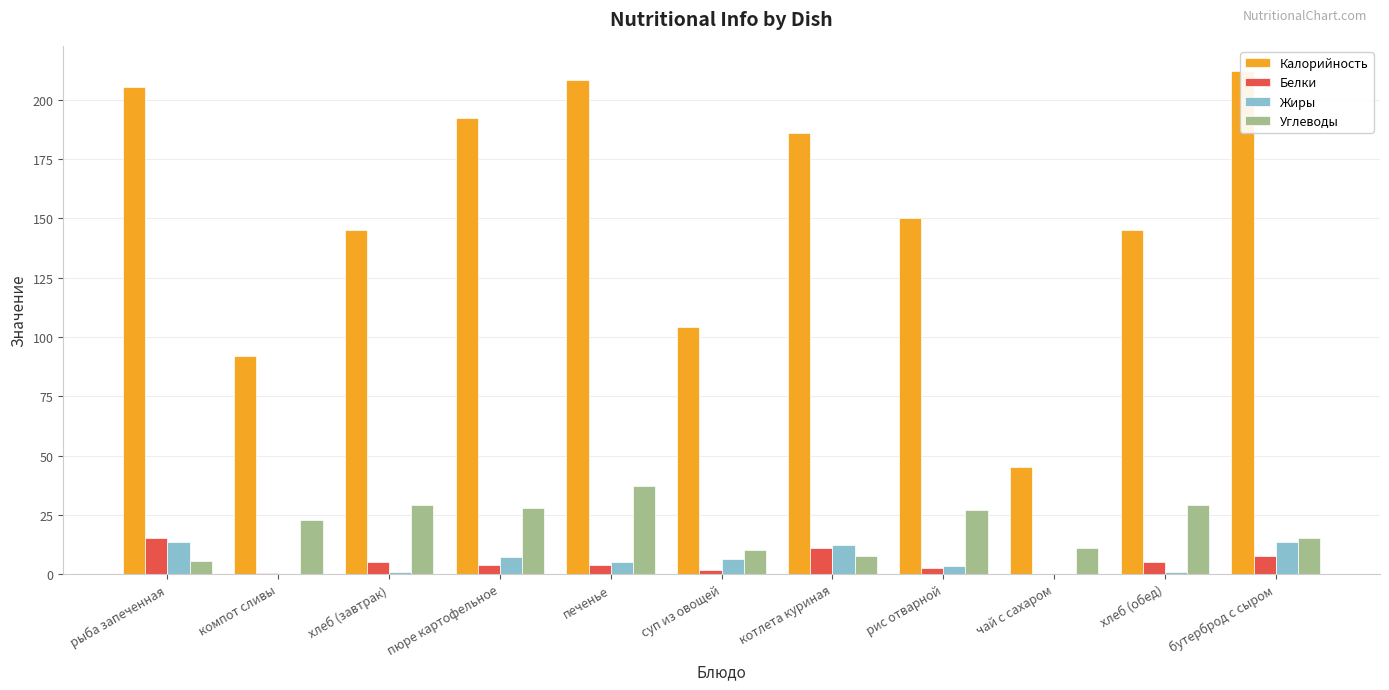

Rank the series by their maximum value, from lowest to highest.

Жиры, Белки, Углеводы, Калорийность